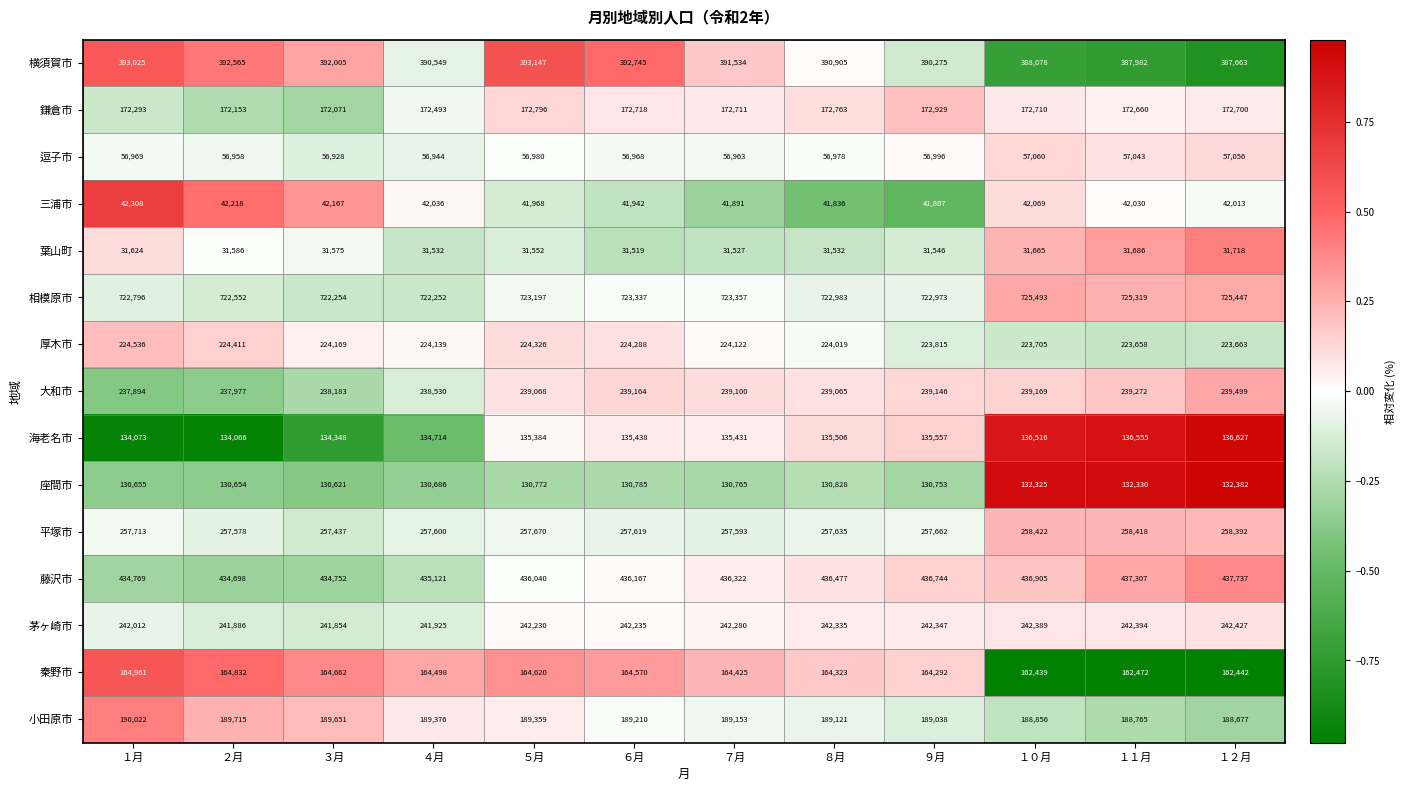

Is the value of 相模原市 at １２月 greater than the value of 三浦市 at ６月?

Yes